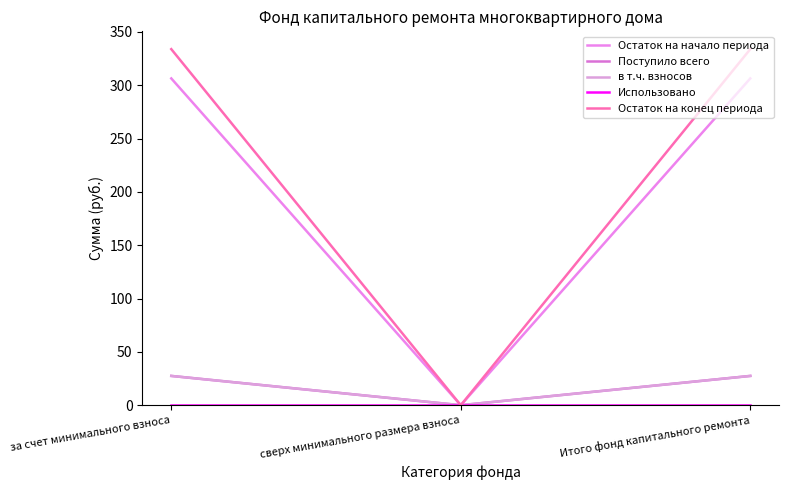

Reading left to right, what are all the values shown in this chart?

Остаток на начало периода: за счет минимального взноса=306.4	сверх минимального размера взноса=0.0	Итого фонд капитального ремонта=306.4
Поступило всего: за счет минимального взноса=27.5	сверх минимального размера взноса=0.0	Итого фонд капитального ремонта=27.5
в т.ч. взносов: за счет минимального взноса=27.5	сверх минимального размера взноса=0.0	Итого фонд капитального ремонта=27.5
Использовано: за счет минимального взноса=0.0	сверх минимального размера взноса=0.0	Итого фонд капитального ремонта=0.0
Остаток на конец периода: за счет минимального взноса=333.8	сверх минимального размера взноса=0.0	Итого фонд капитального ремонта=333.8